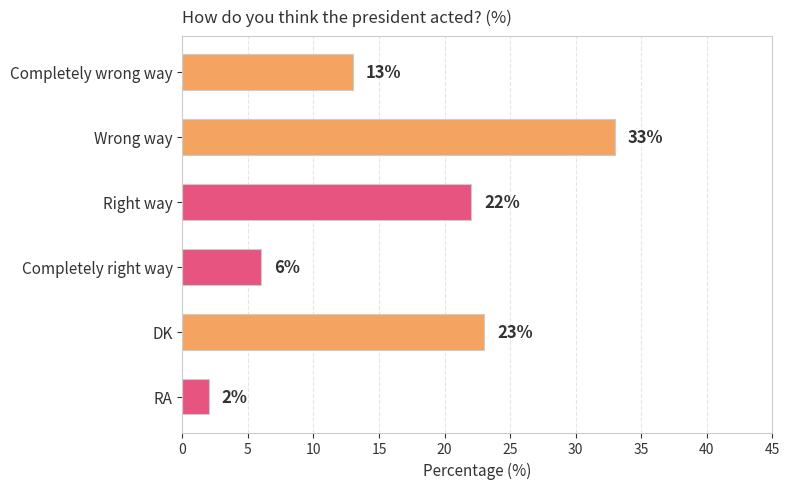

Count the number of data series in this chart.

1